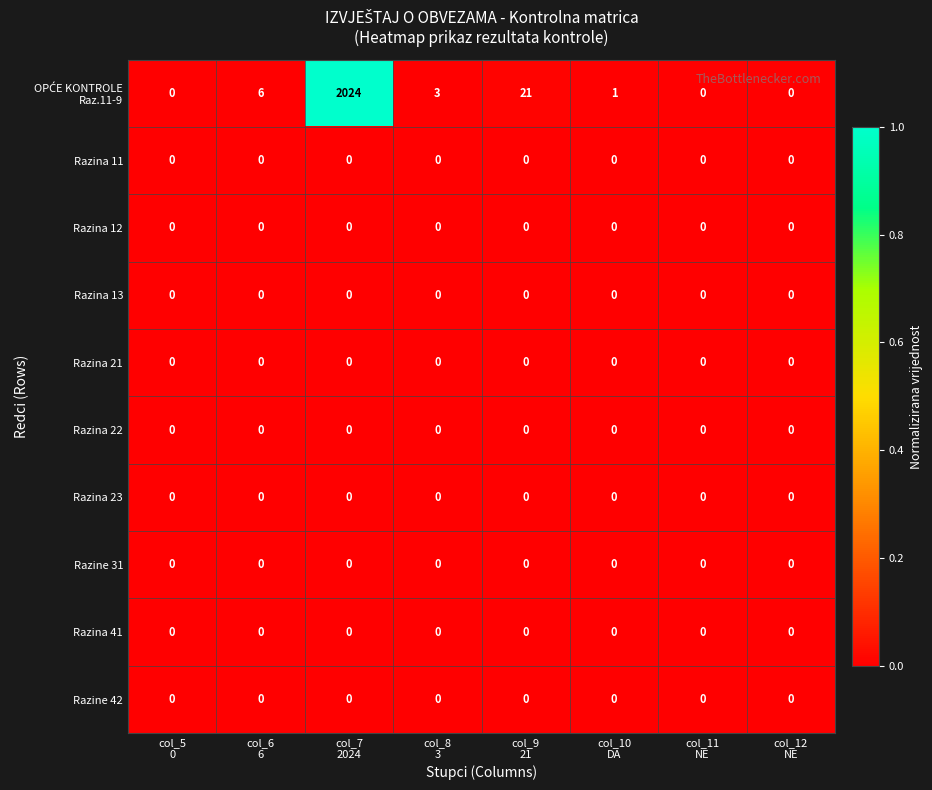

What is the greatest value displayed?

2024